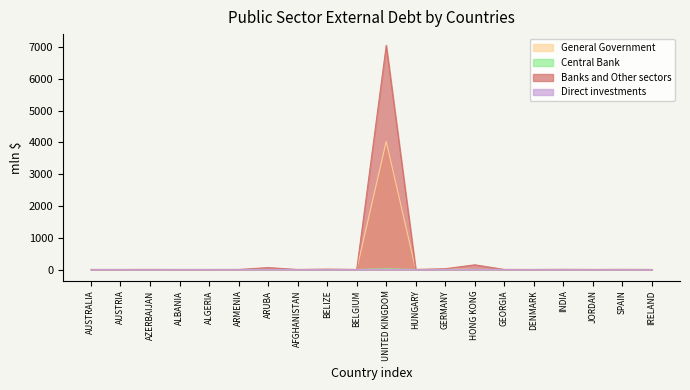

Which category has the lowest value in the Direct investments series?

AUSTRALIA